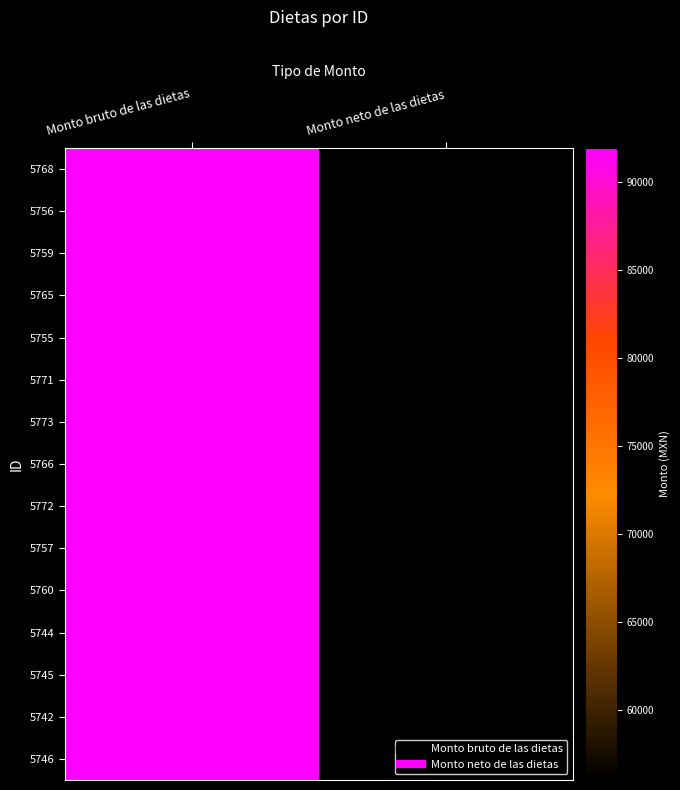

At which category is the sum across all series the highest?

Monto bruto de las dietas